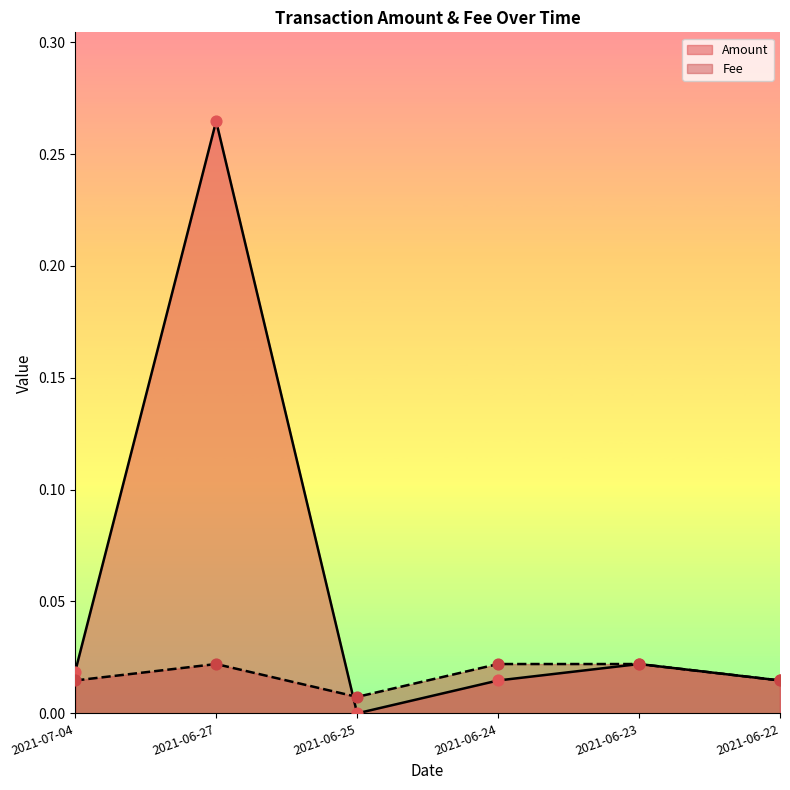

Which series contains the lowest Y value?

Amount